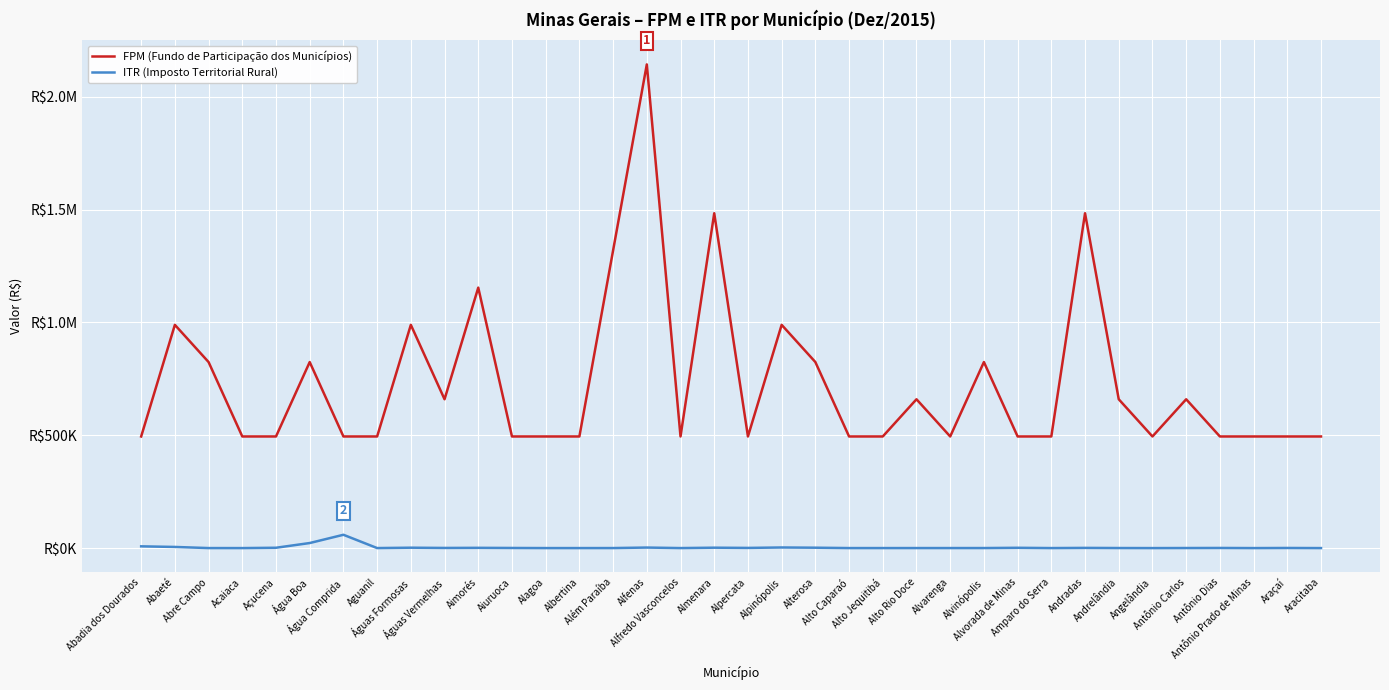

In FPM (Fundo de Participação dos Municípios), how many points are higher than both neighbors (excluding endpoints)?

11